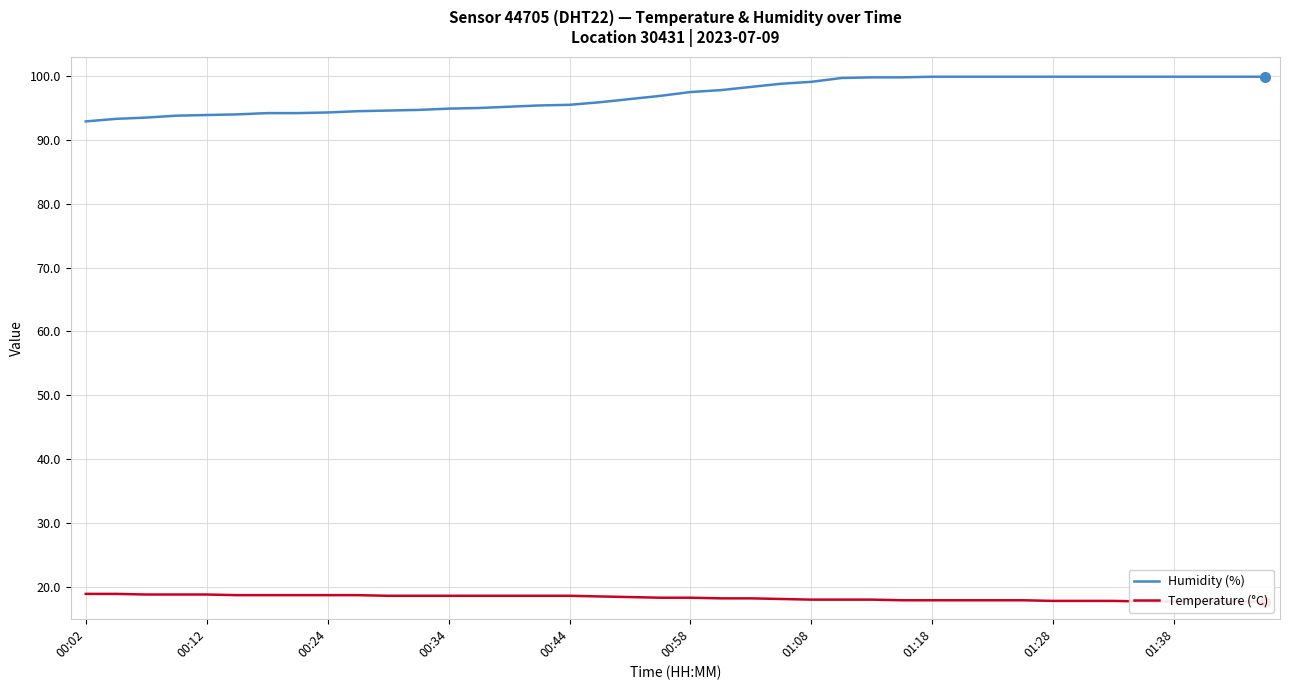

What is the sum of all temperature values?

731.3